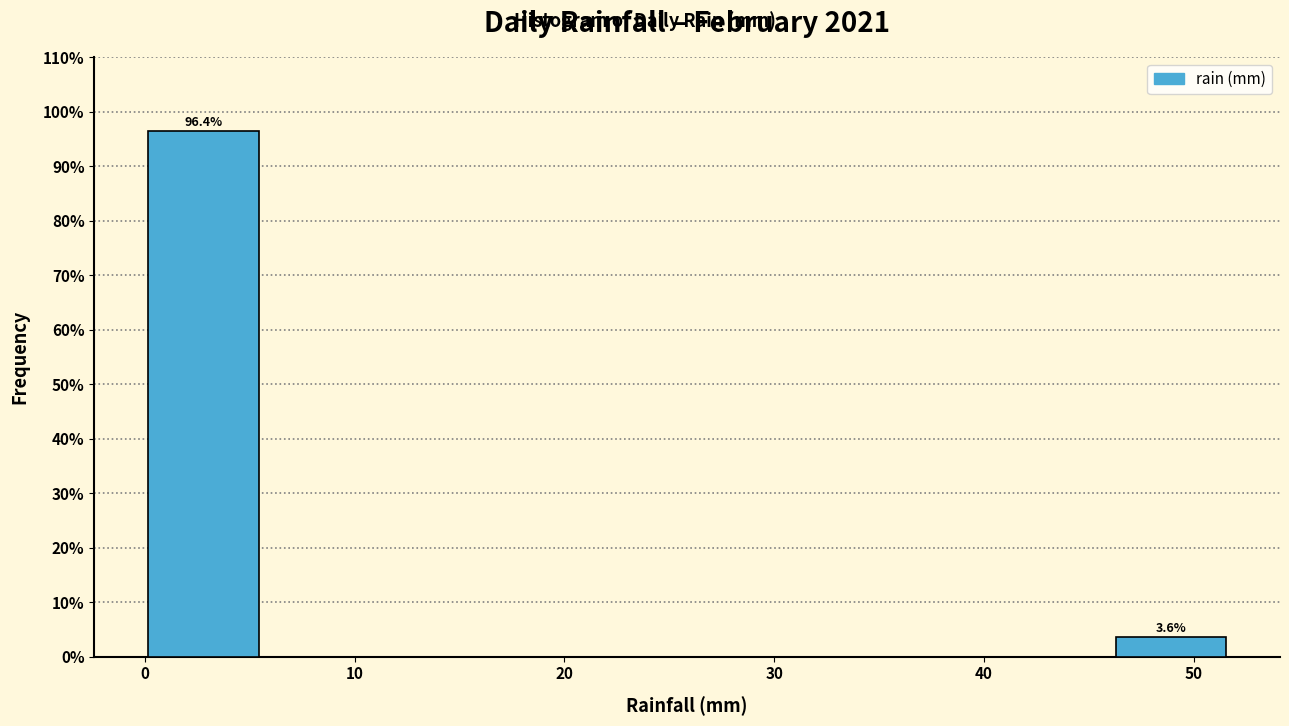

Which range on the x-axis has the tallest bar?

0 to 6